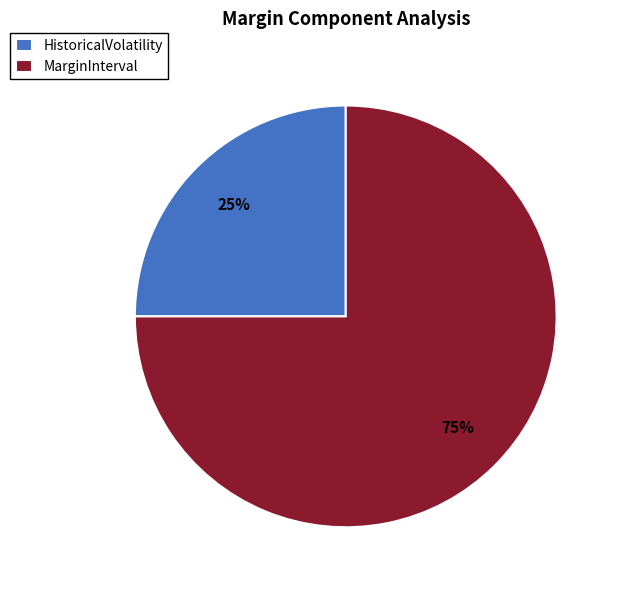

Which category has the smallest portion of the pie?

HistoricalVolatility